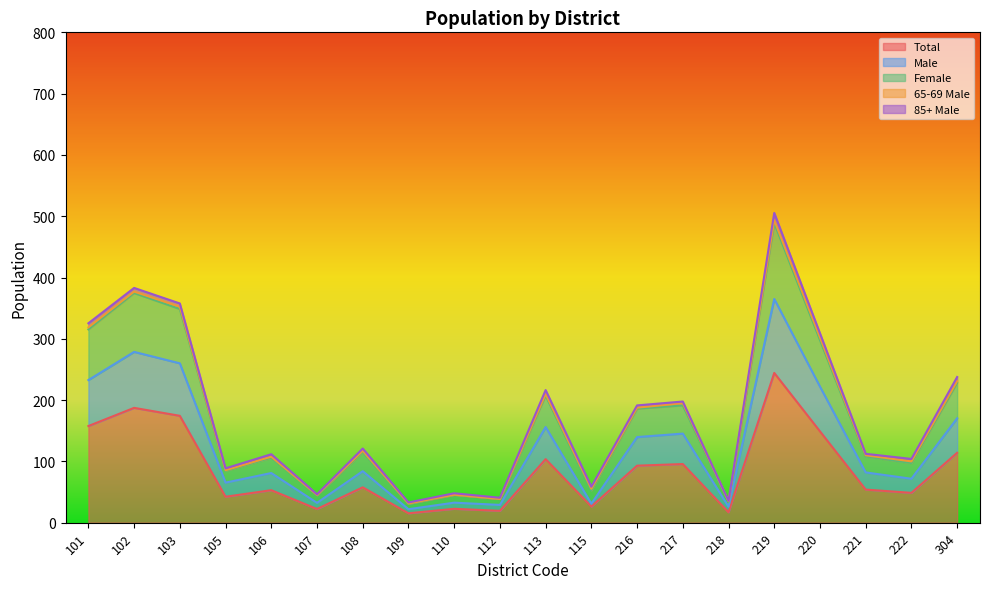

Which category has the highest value in the Total series?

219